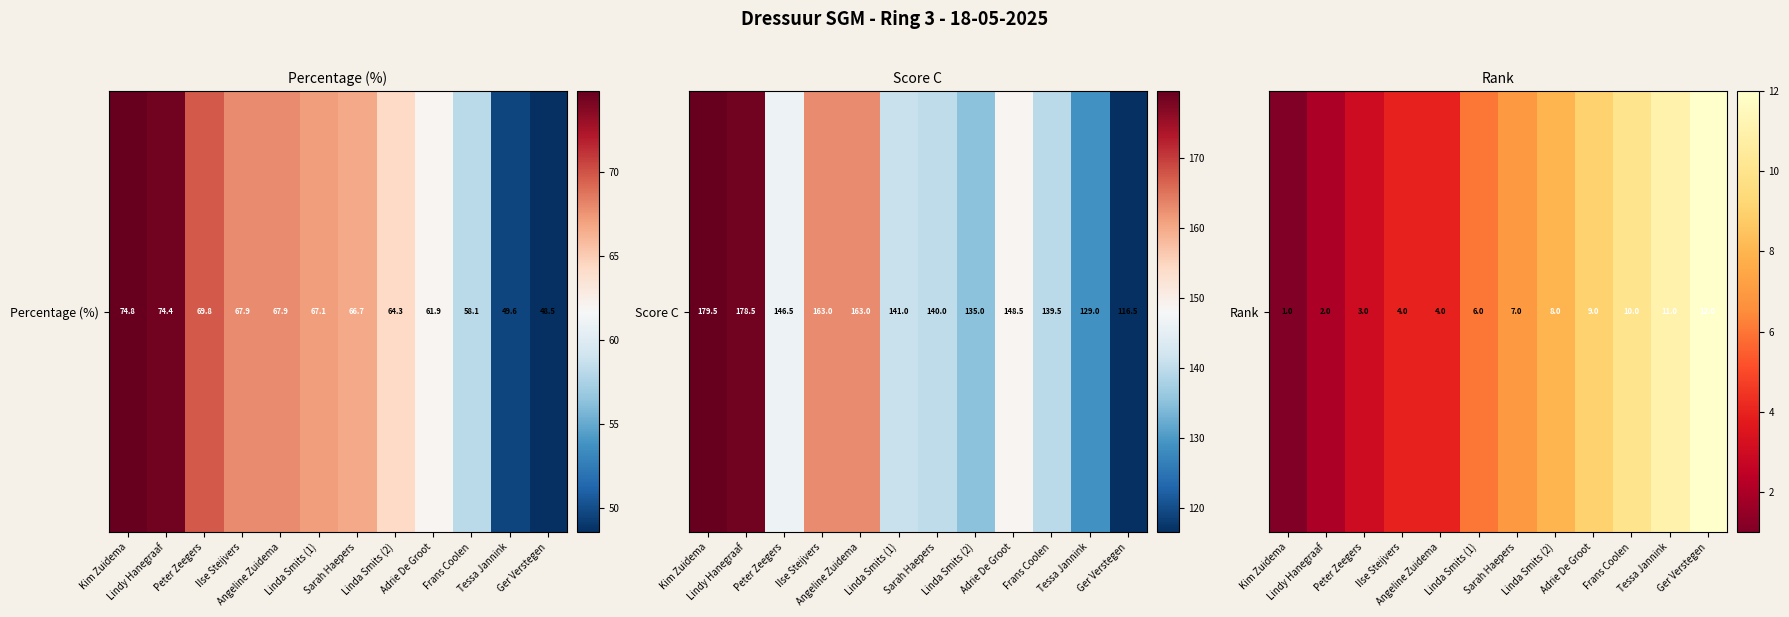

The value at Peter Zeegers is 3. True or false?

True